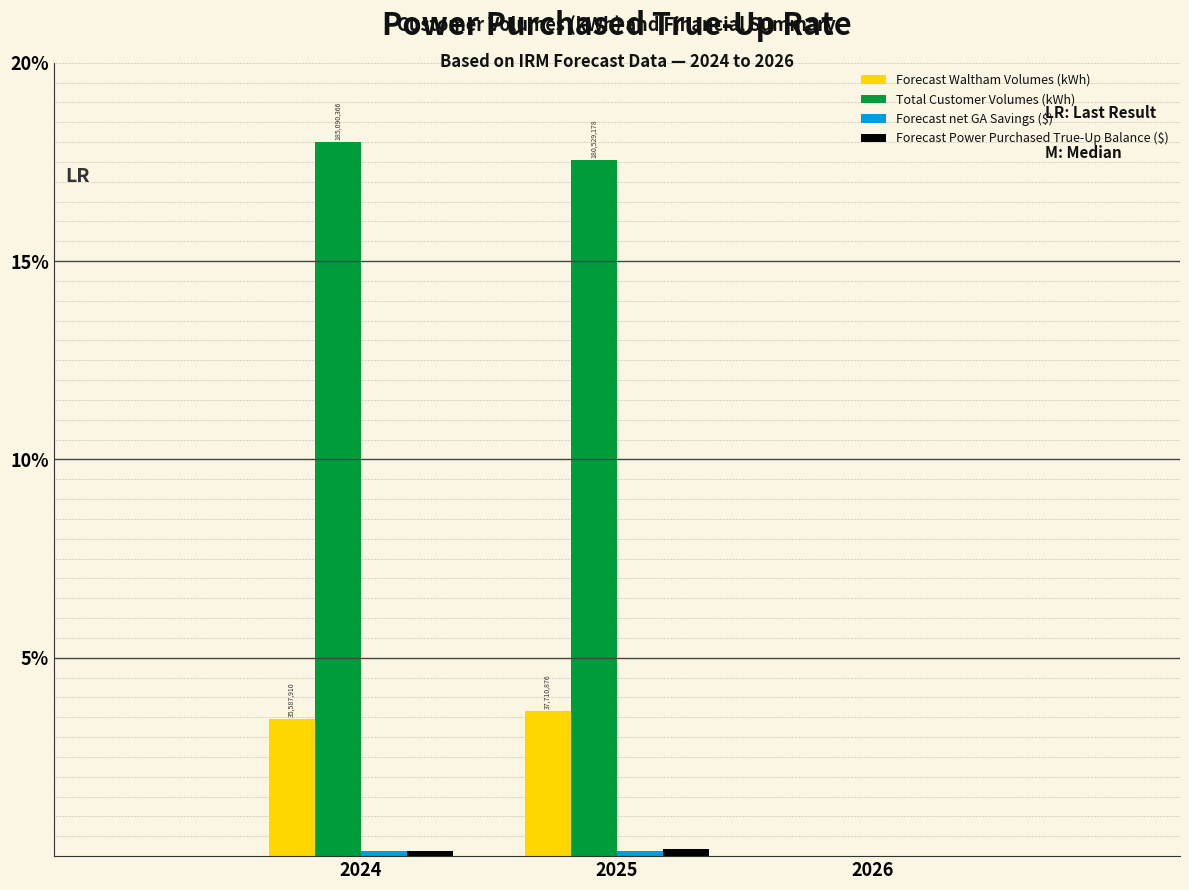

What is the maximum value shown in the chart?

18.0